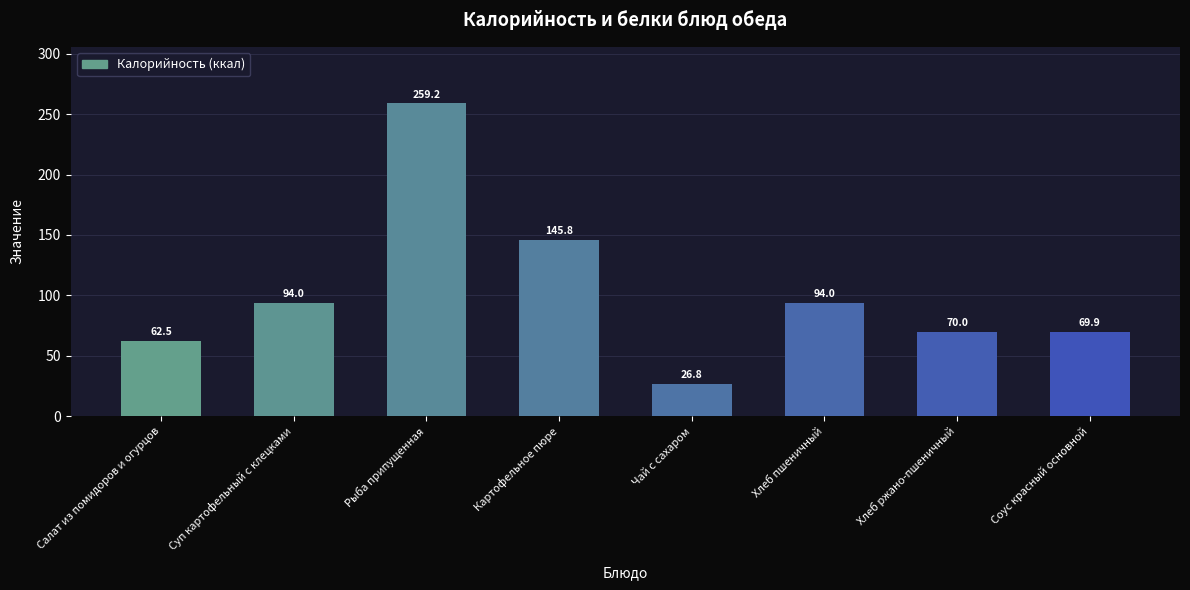

What is the change in value from Салат из помидоров и огурцов to Картофельное пюре?

+83.3